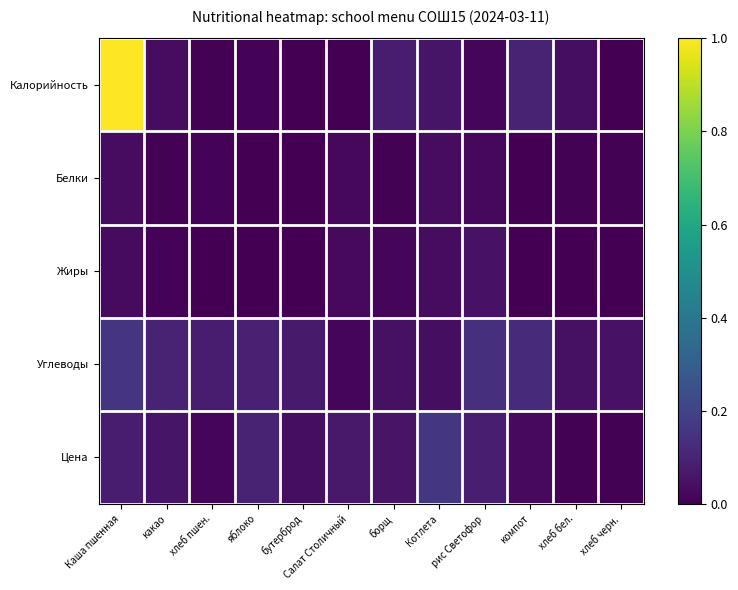

Which category has the lowest value across all series?

хлеб черн.